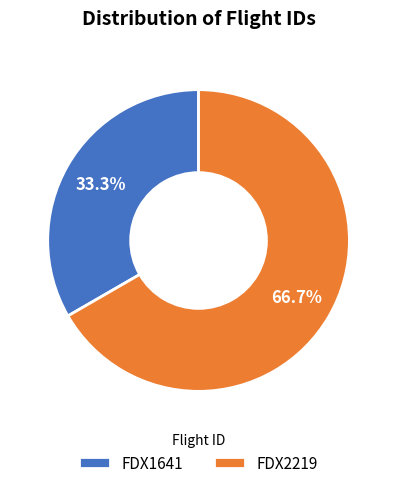

How much of the chart is everything except FDX2219?

33.3%